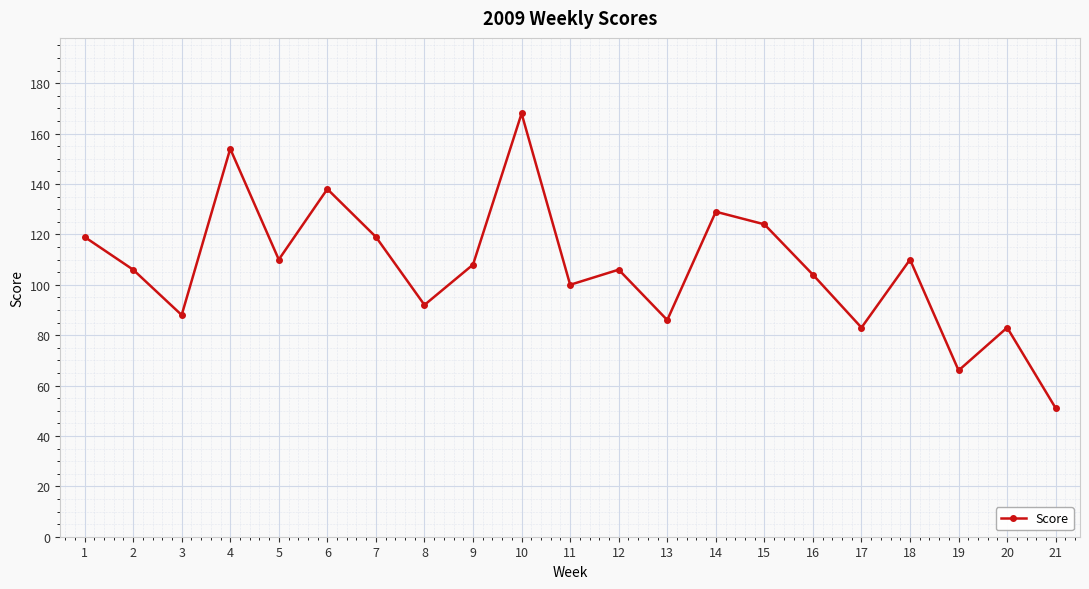

What is the value of the 6th point from the left?

138